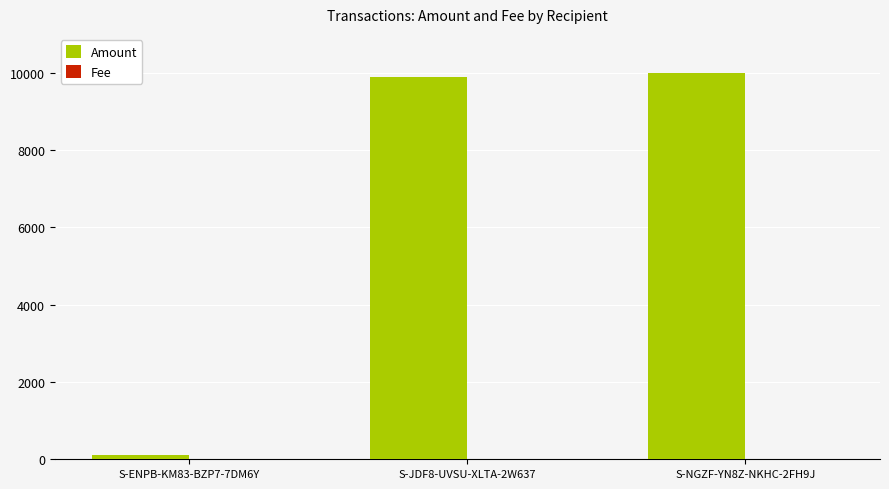

The value of Amount at S-NGZF-YN8Z-NKHC-2FH9J is 10000. True or false?

True